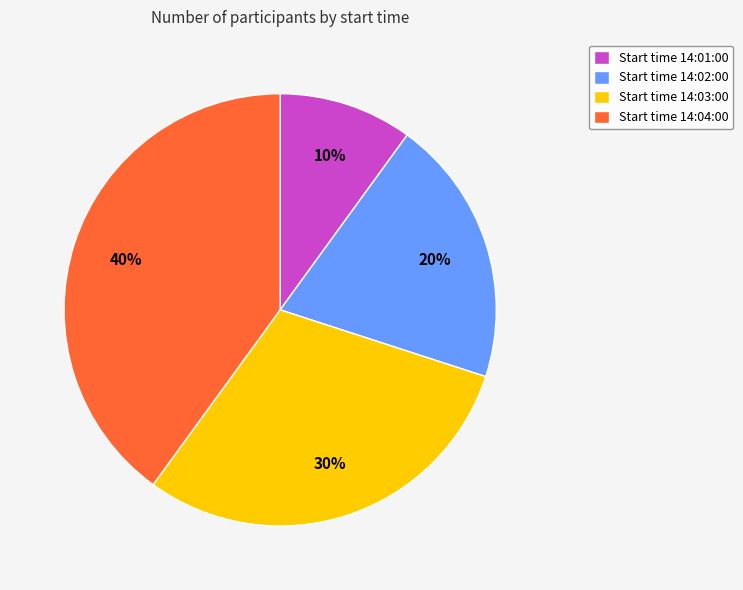

Does any single category account for the majority?

No